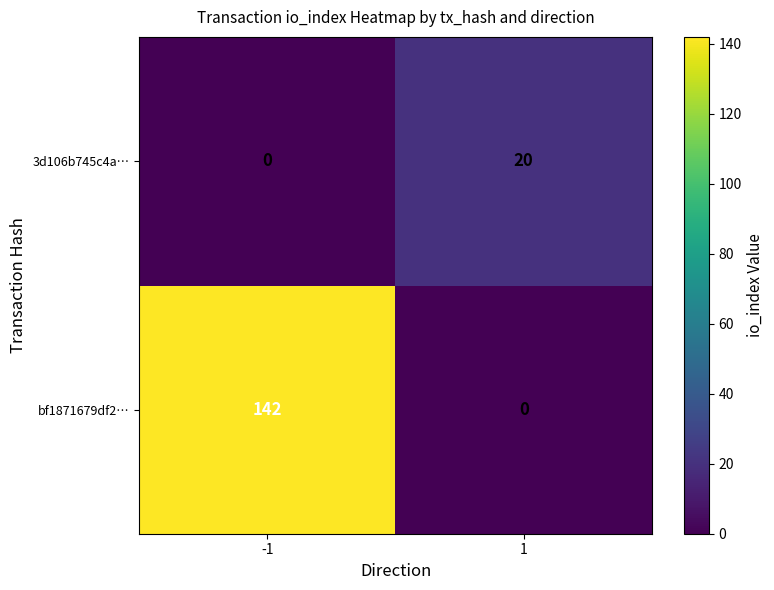

At which category does the chart reach its peak across all series?

-1